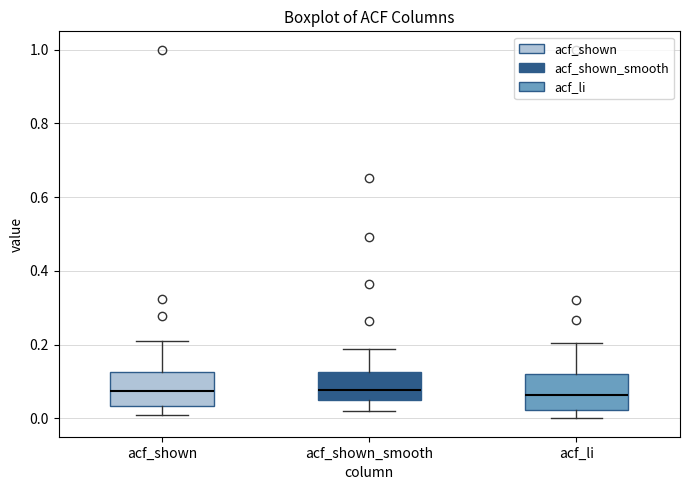

Reading left to right, read every box against the y-axis: the position of its median line, the range the box covers, and the ends of its whiskers. The values are not printed on the chart, so give them approximately, as read against the axis.

acf_shown: median 0.08, box 0.04 to 0.12, whiskers 0.02 to 0.22
acf_shown_smooth: median 0.08, box 0.06 to 0.12, whiskers 0.02 to 0.18
acf_li: median 0.06, box 0.02 to 0.12, whiskers 0.00 to 0.20